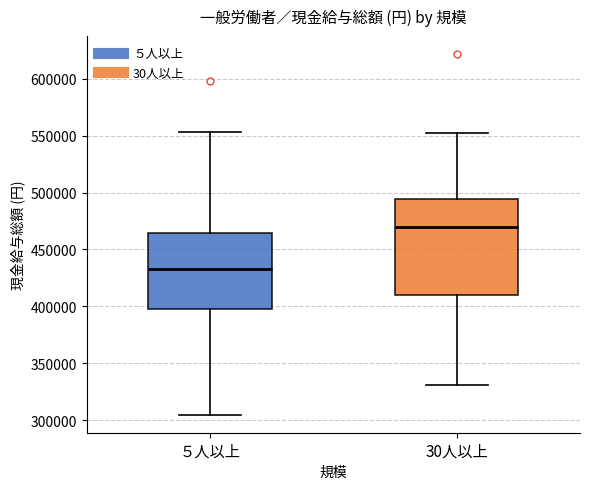

Which box has the lowest median line?

５人以上